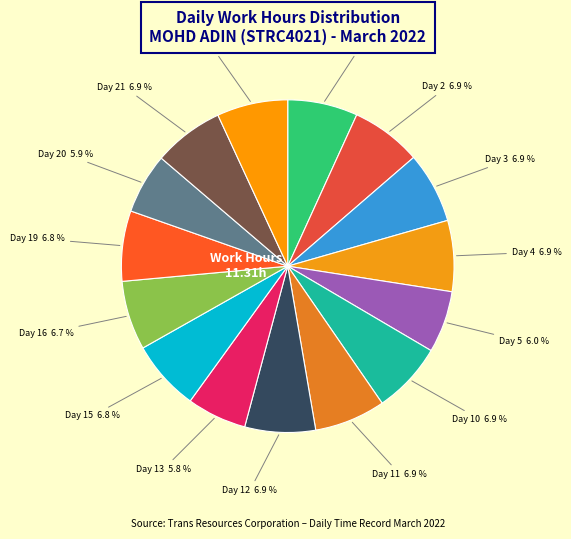

Is there a majority slice in this chart?

No